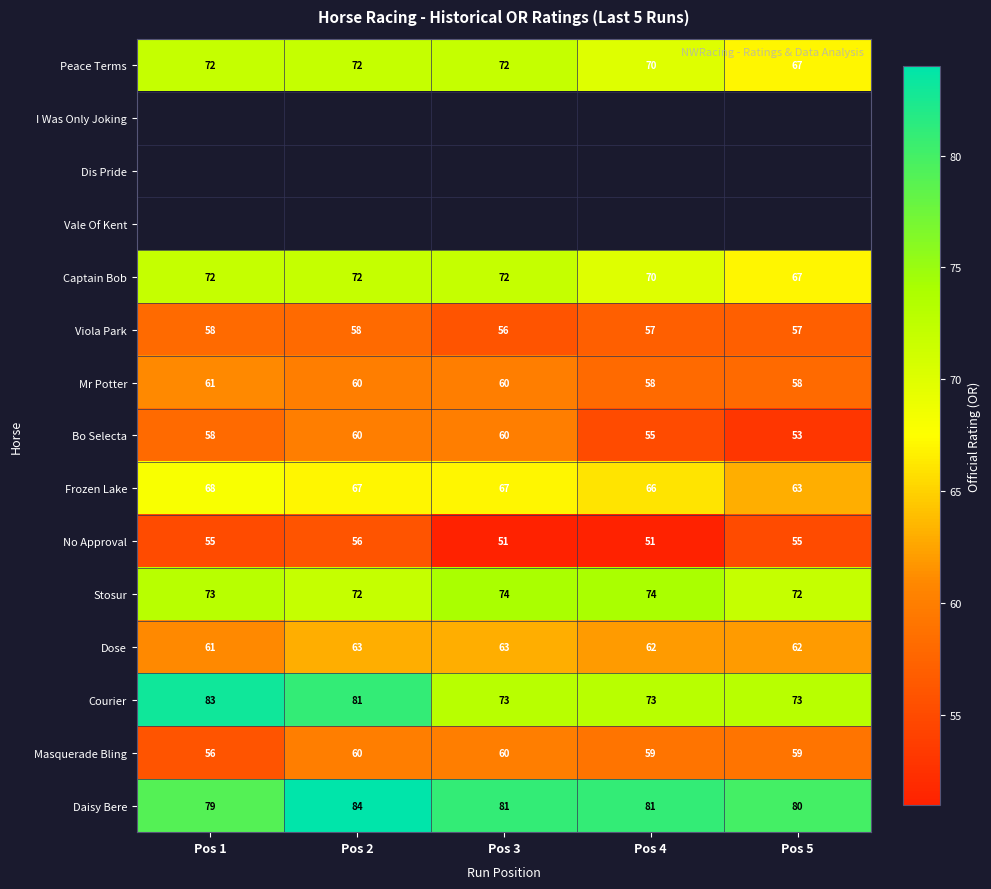

At which label does Dose first exceed 62?

Pos 2